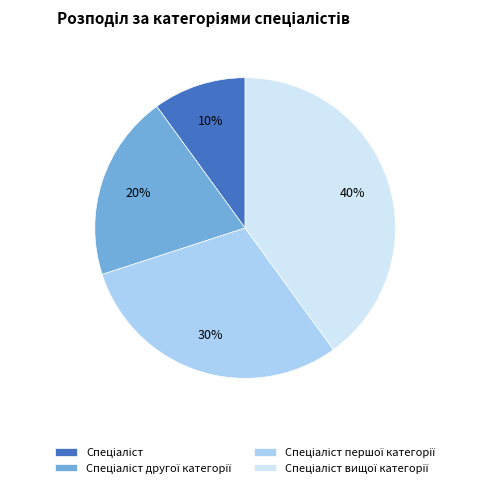

Count the number of slices in the pie.

4